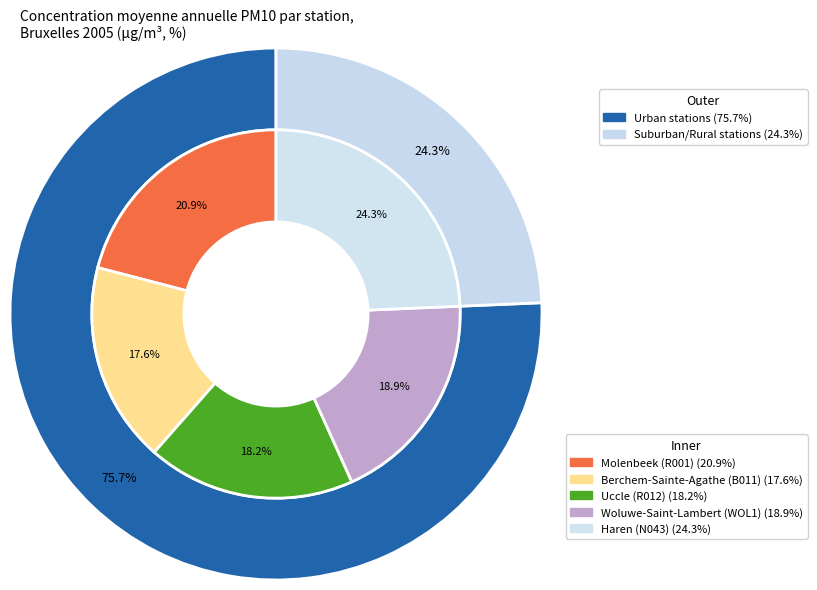

True or false: Haren (N043) accounts for 24% of the total.

True